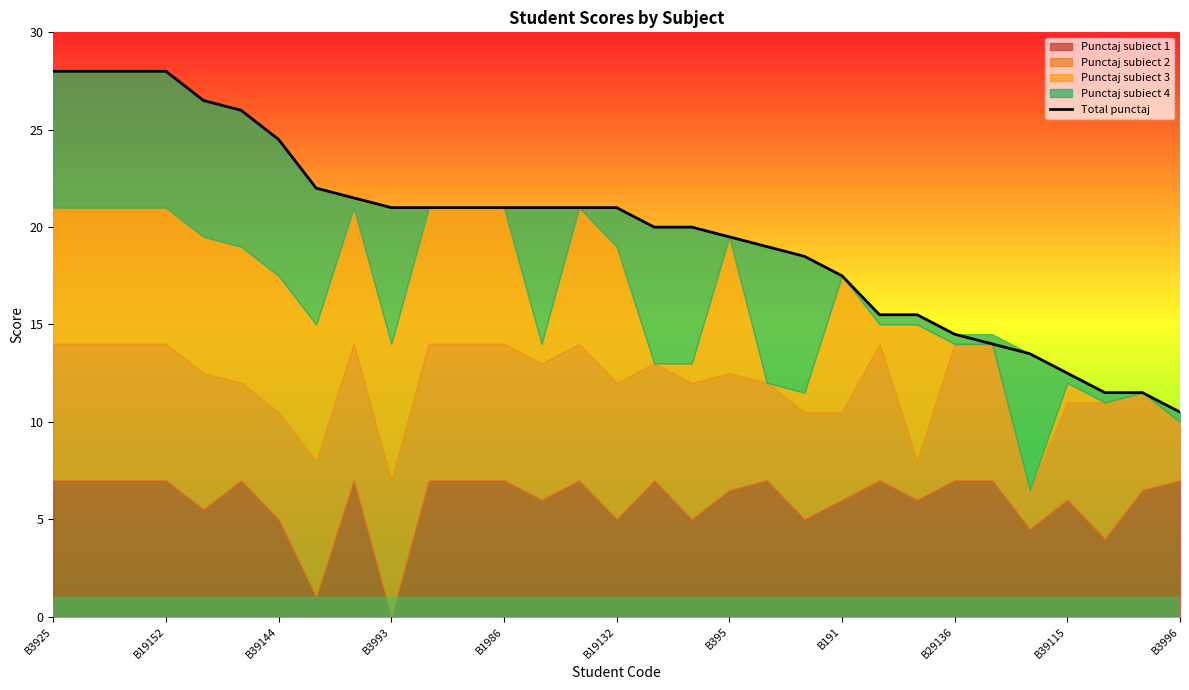

What is the difference between the values at 13 and 17?

1.0